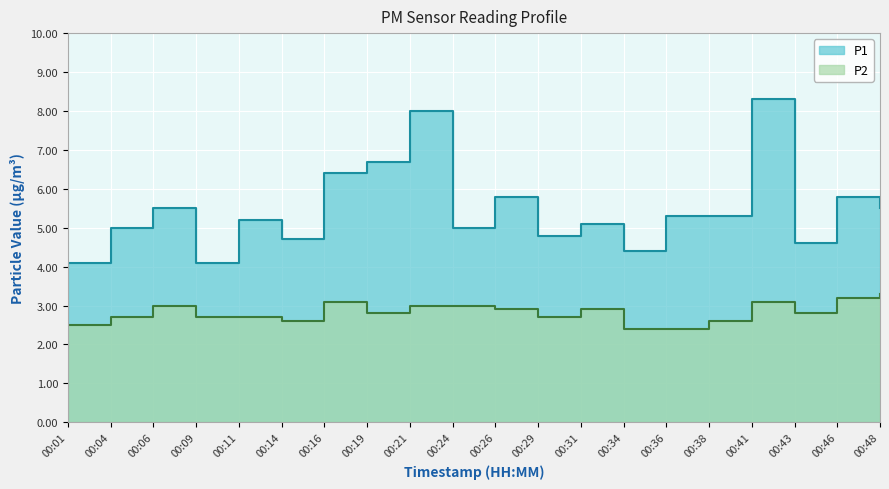

At which category is the sum across all series the highest?

00:41